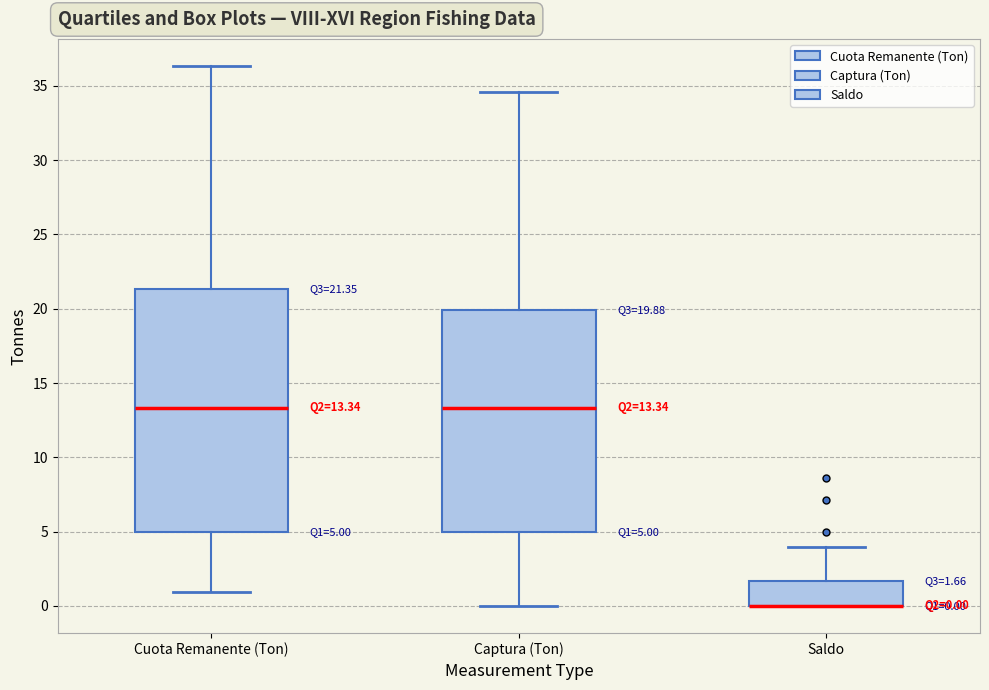

Which box is the tallest, from its lower edge to its upper edge?

Cuota Remanente (Ton)